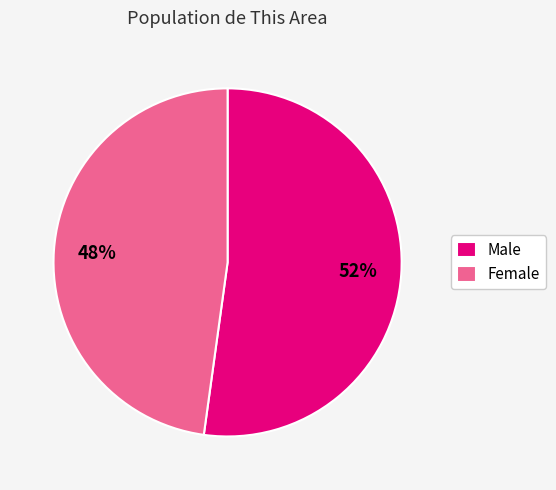

Approximately how many times larger is the value at Male compared to Female?

1.1